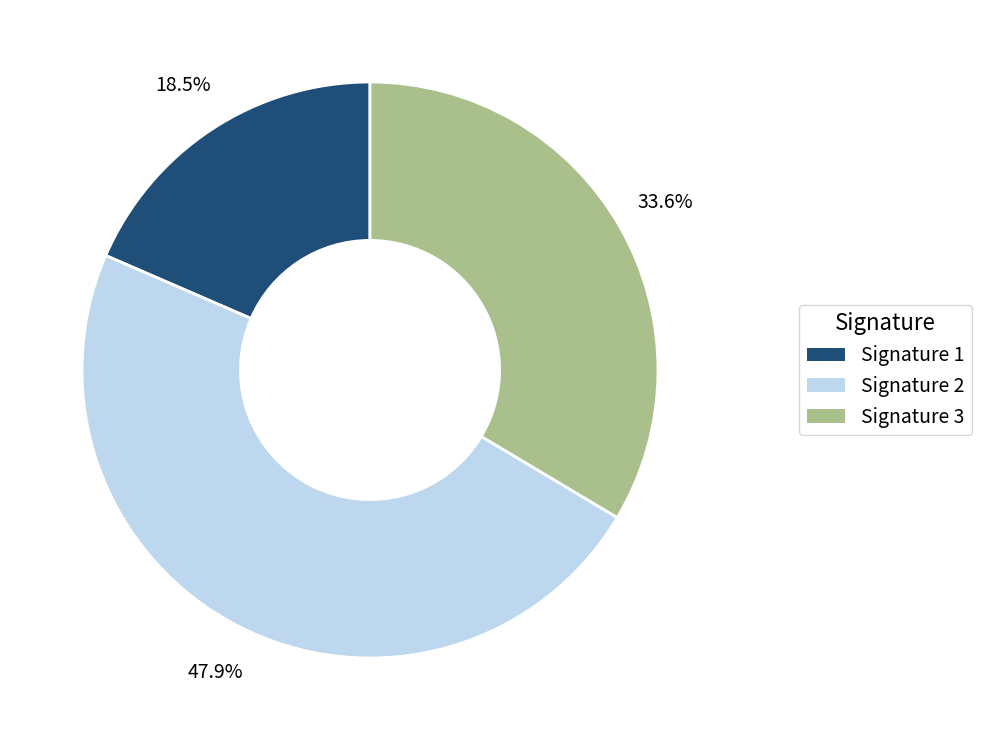

Is there a majority slice in this chart?

No